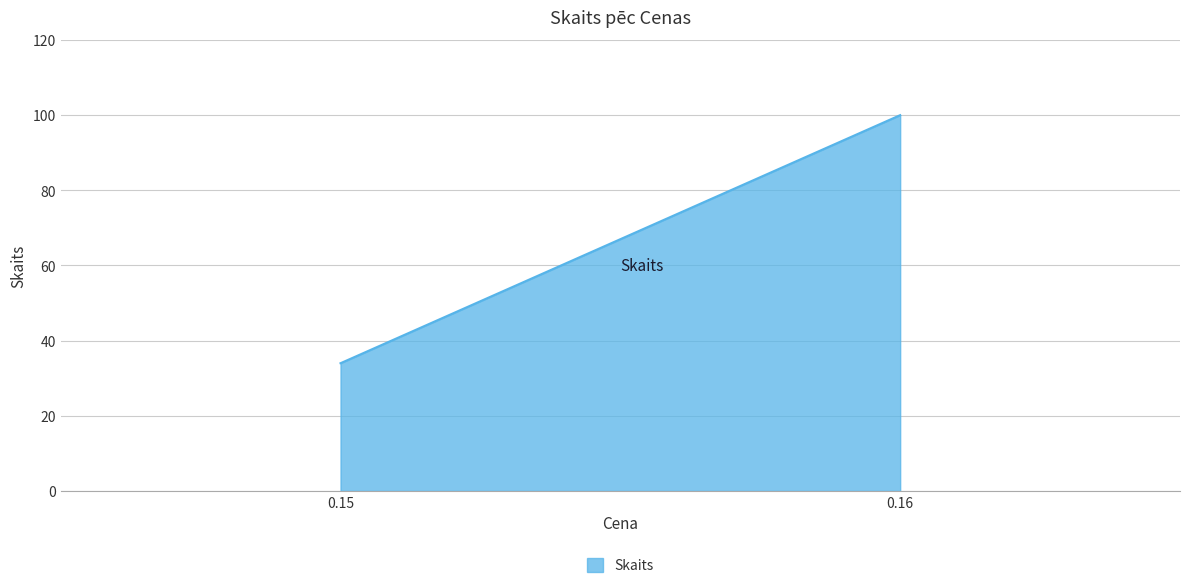

What is the sum of all values?

134